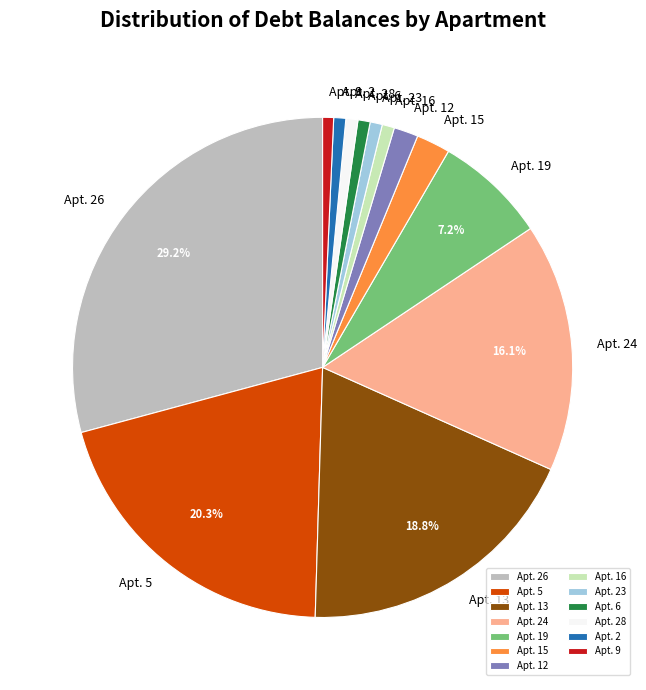

How many segments does this pie chart have?

13